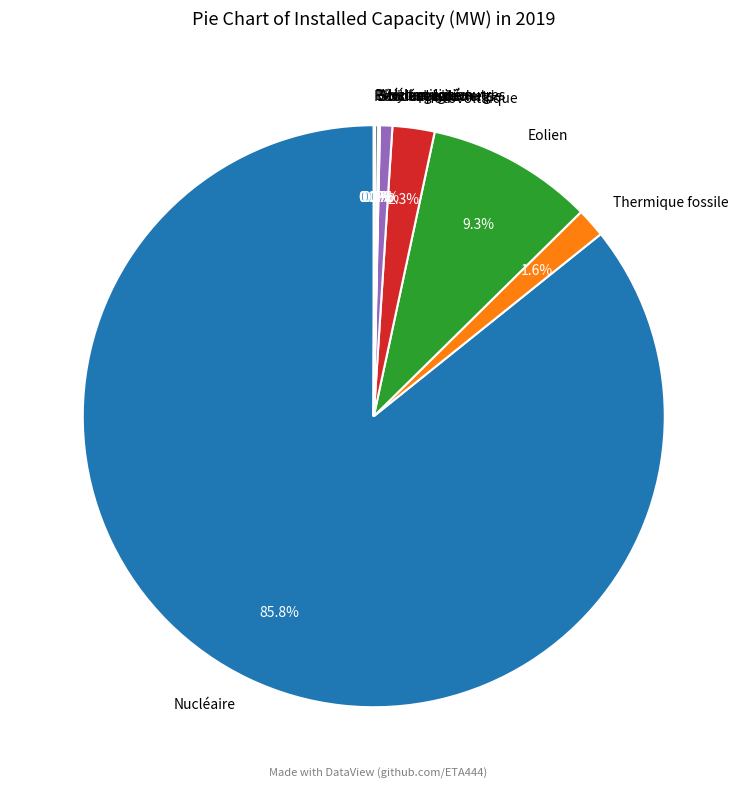

Is there a majority slice in this chart?

Yes